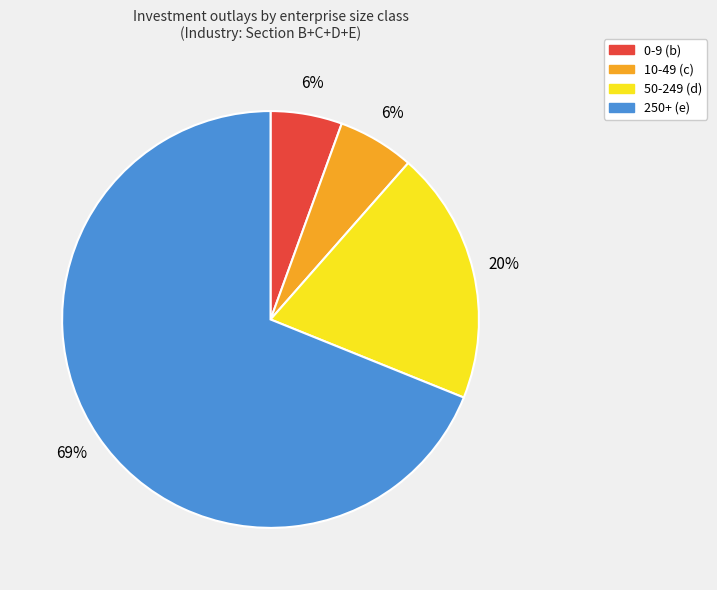

Is there any slice that represents more than half of the pie?

Yes